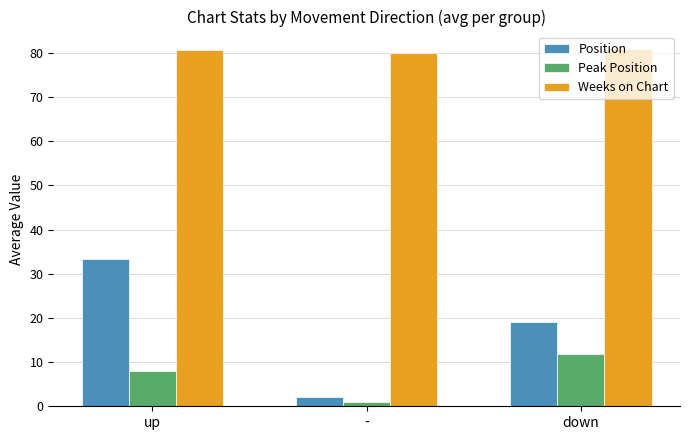

Does the chart contain any negative values?

No